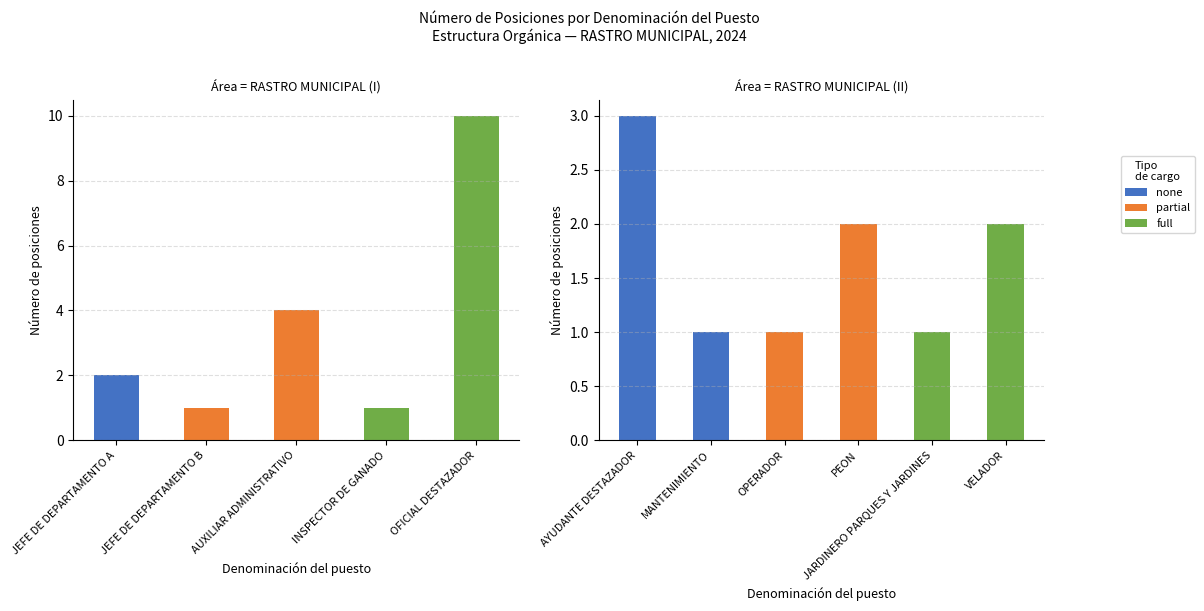

Rank the categories by value from lowest to highest.

JEFE DE DEPARTAMENTO B, INSPECTOR DE GANADO, MANTENIMIENTO, OPERADOR, JARDINERO PARQUES Y JARDINES, JEFE DE DEPARTAMENTO A, PEON, VELADOR, AYUDANTE DESTAZADOR, AUXILIAR ADMINISTRATIVO, OFICIAL DESTAZADOR